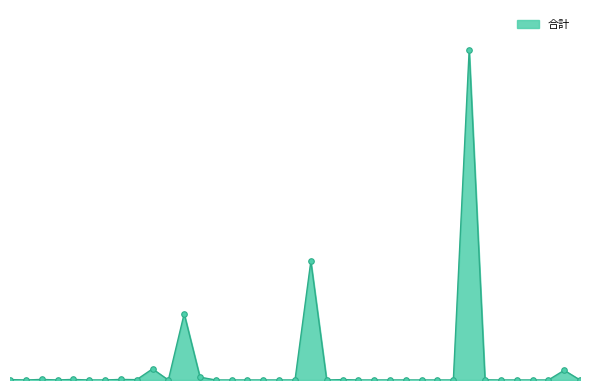

Rank the categories by value from highest to lowest.

30, 20, 12, 10, 36, 13, 8, 3, 5, 1, 22, 9, 31, 4, 7, 25, 37, 2, 29, 33, 6, 18, 11, 14, 15, 16, 17, 19, 21, 23, 24, 26, 27, 28, 32, 34, 35